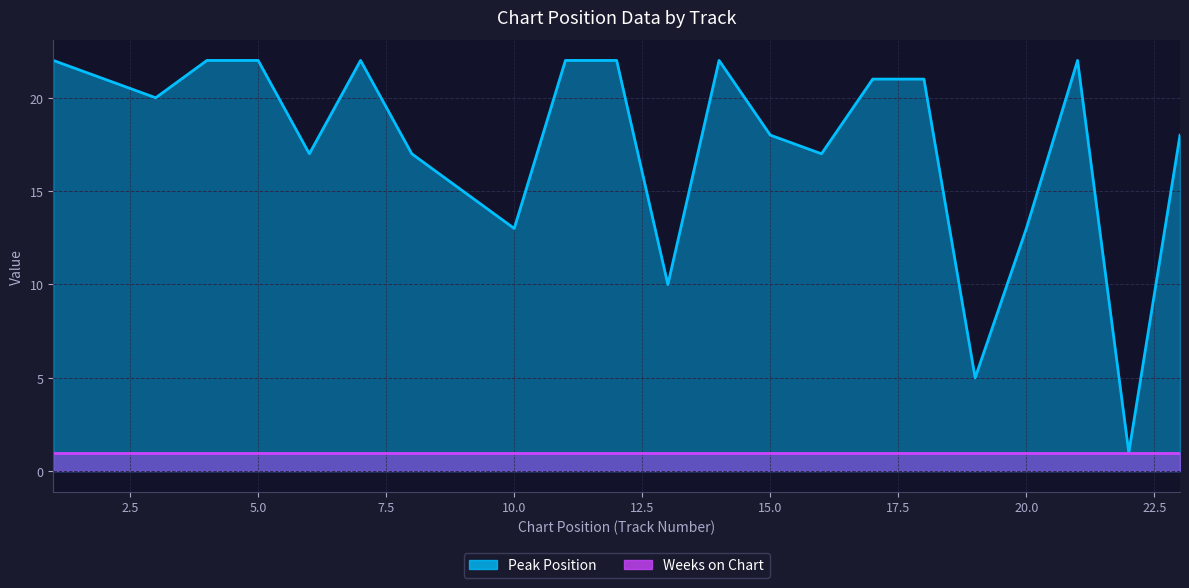

How many interior local valleys (lower than both neighbors) does the data have?

7